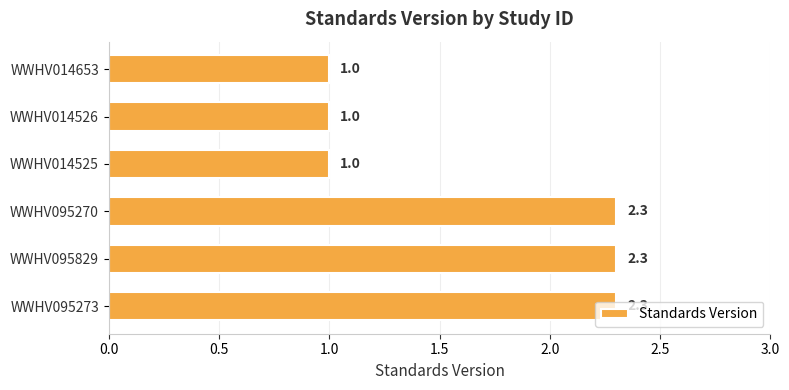

True or false: the data shows 3.9 at WWHV095270.

False